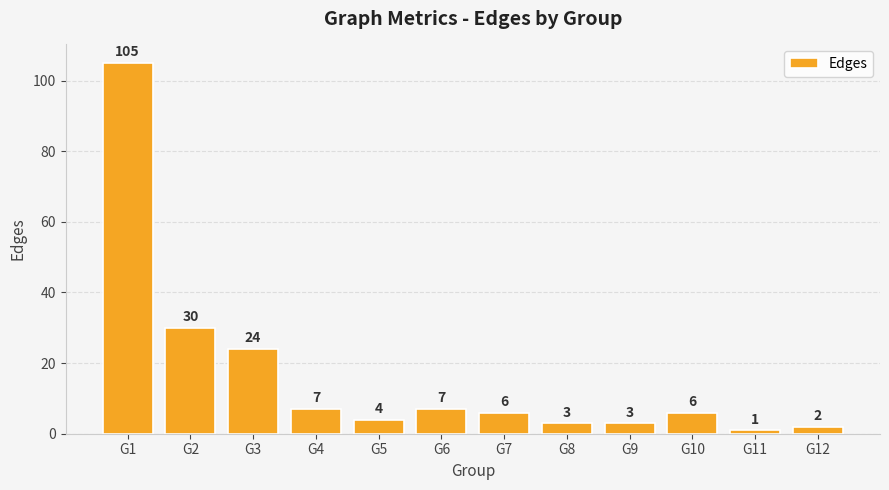

Which has a higher value, G10 or G5?

G10